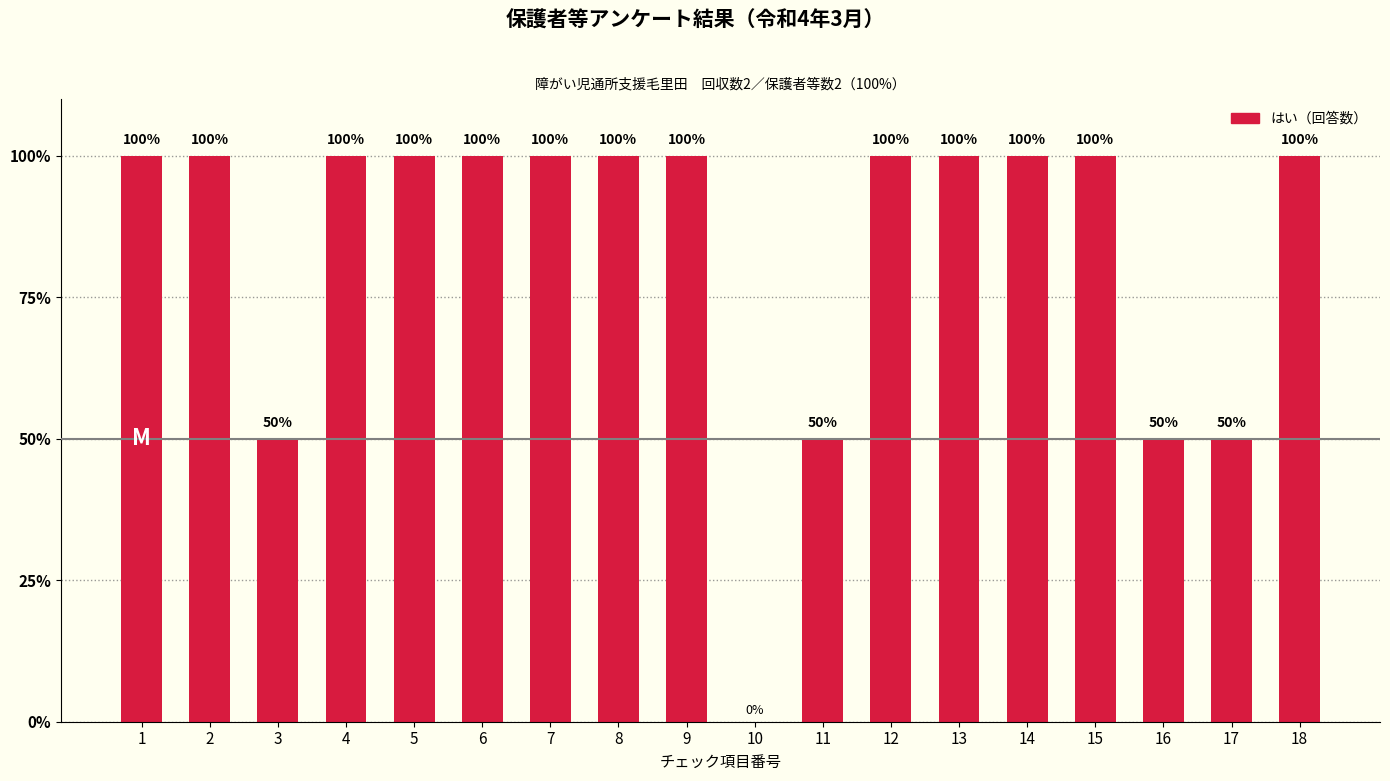

The value at 18 is 35. True or false?

False